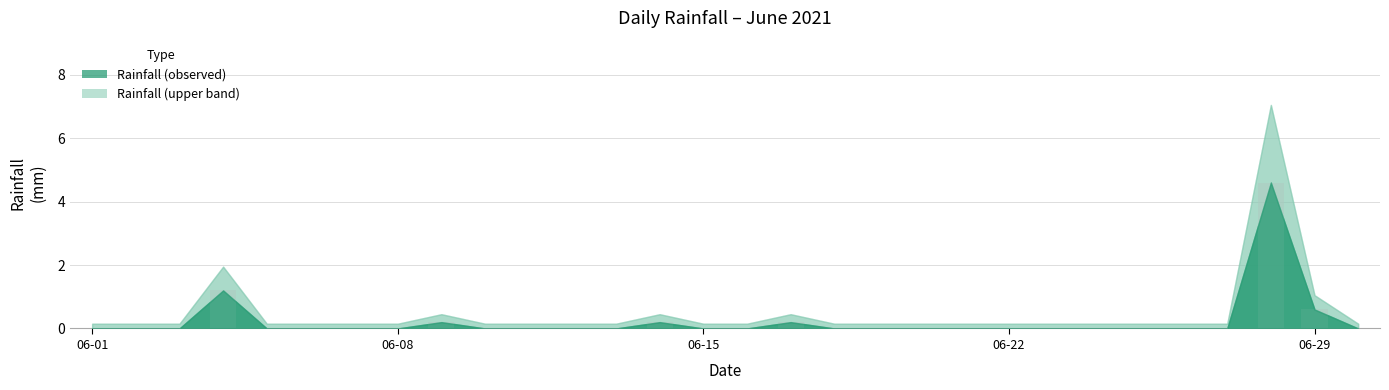

What is the sum of all values?

7.0